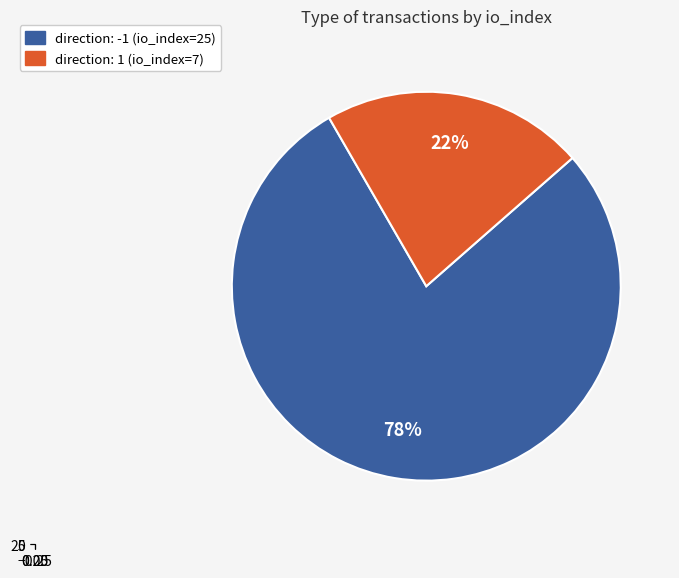

To the nearest percent, what percentage of the pie is direction: -1 (io_index=25)?

78%